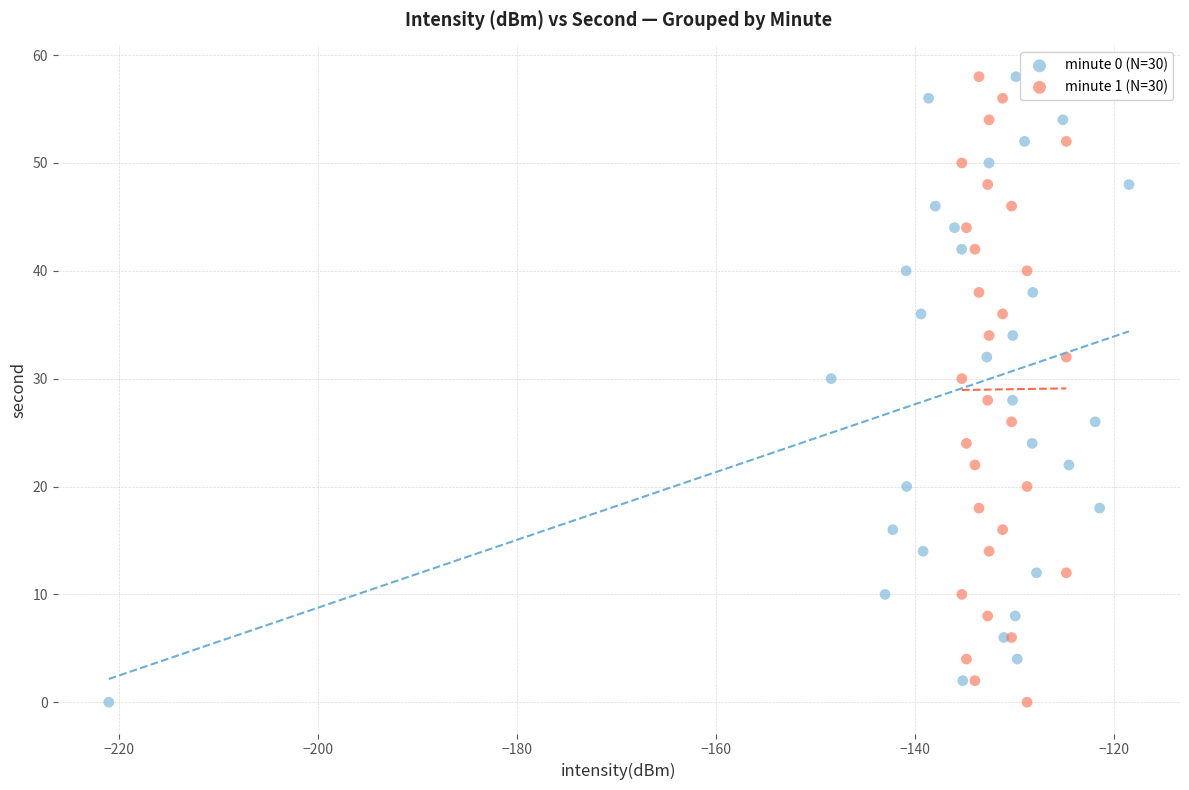

What are all the series names shown in the legend?

minute 0 (N=30), minute 1 (N=30)